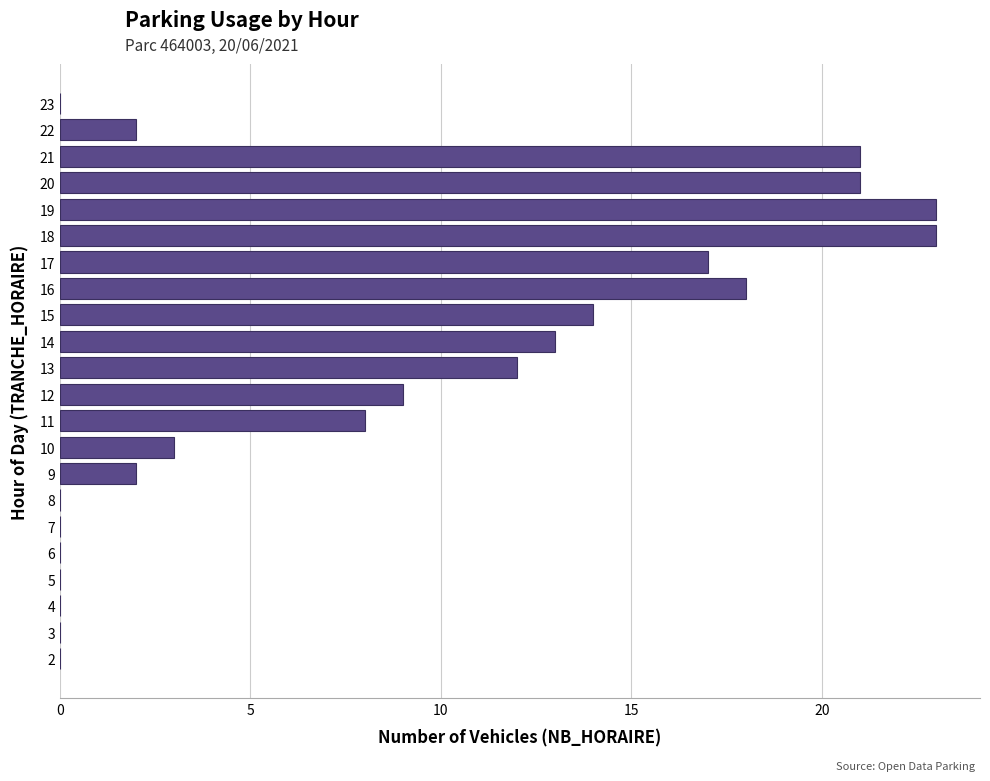

The chart shows a value of -12 at 20. True or false?

False